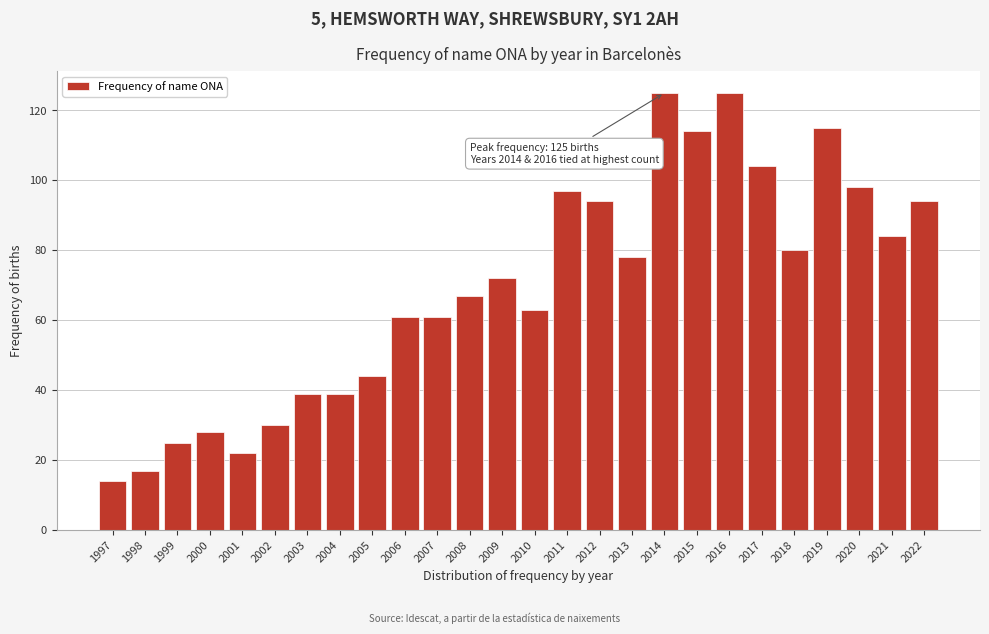

Reading left to right, transcribe all the data shown in this chart.

1997=14	1998=17	1999=25	2000=28	2001=22	2002=30	2003=39	2004=39	2005=44	2006=61	2007=61	2008=67	2009=72	2010=63	2011=97	2012=94	2013=78	2014=125	2015=114	2016=125	2017=104	2018=80	2019=115	2020=98	2021=84	2022=94